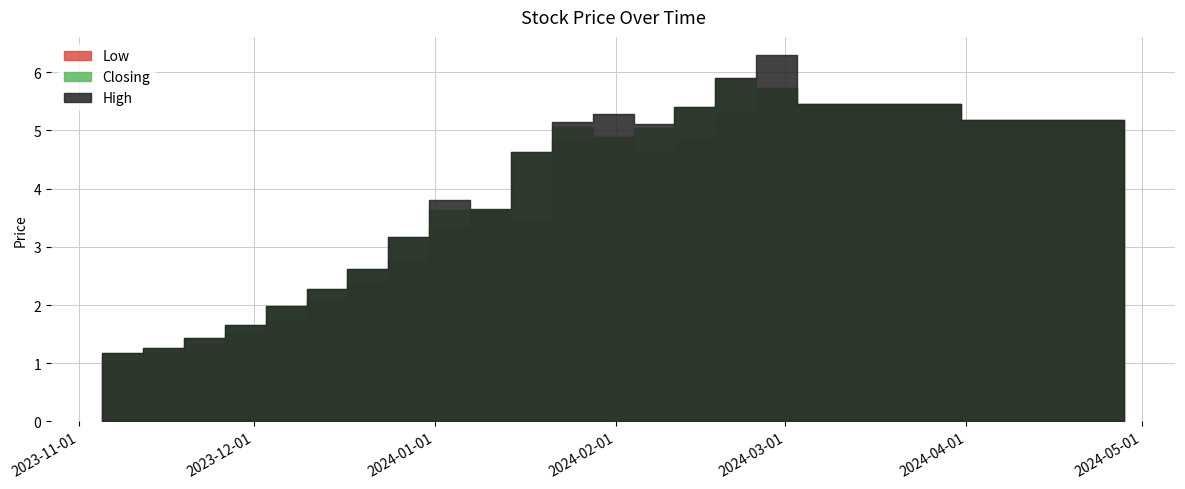

How many lines are shown in the chart?

3